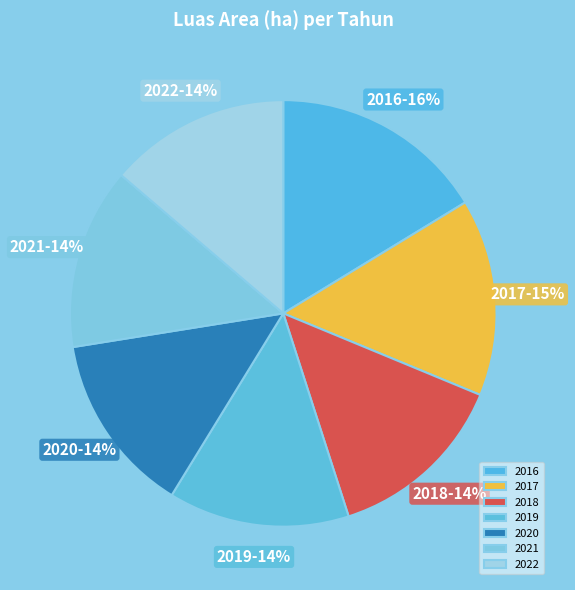

Is there any slice that represents more than half of the pie?

No